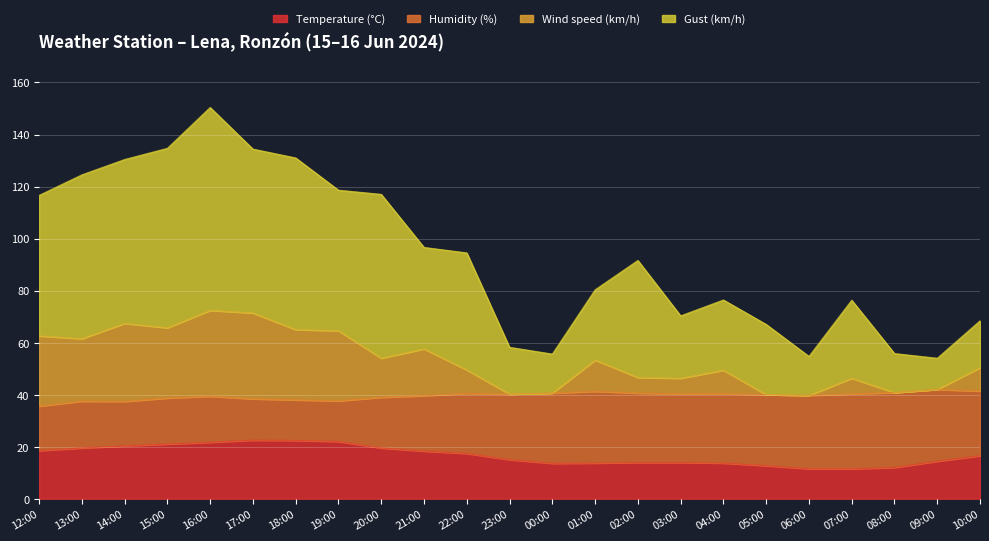

Where does the Gust (km/h) series first go above 91?

12:00